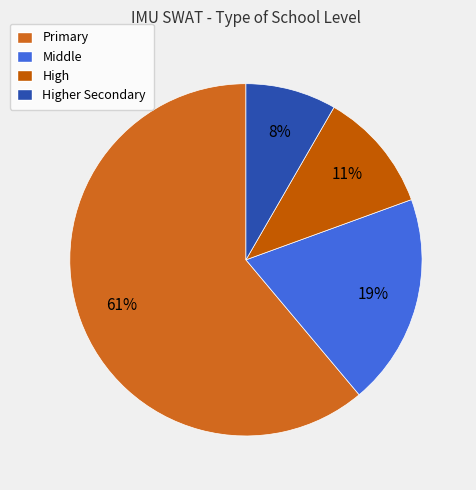

How many segments does this pie chart have?

4